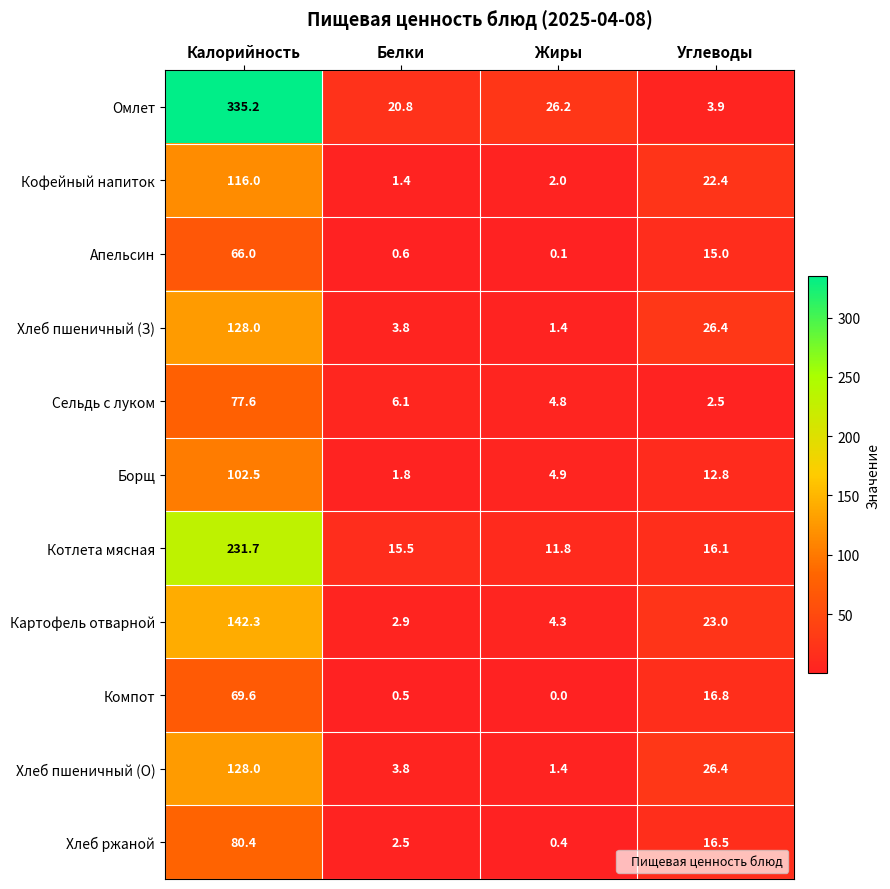

List the labels in order of Кофейный напиток value, smallest first.

Белки, Жиры, Углеводы, Калорийность